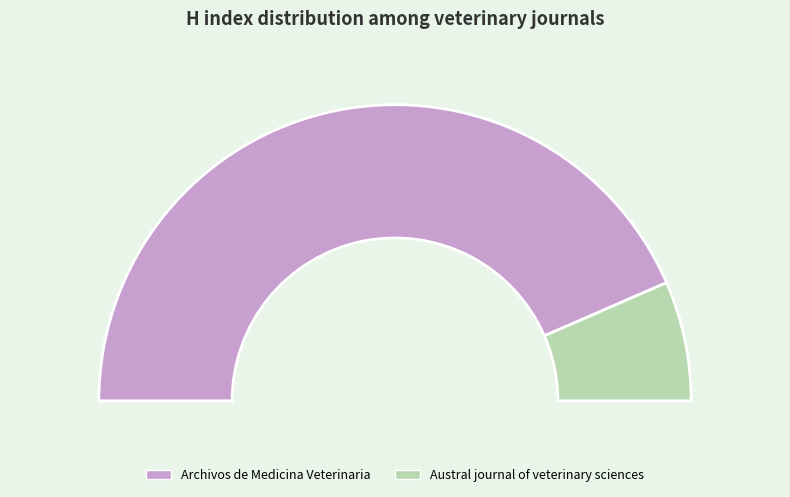

Combined, what portion of the pie is Austral journal of veterinary sciences and Archivos de Medicina Veterinaria?

100.0%